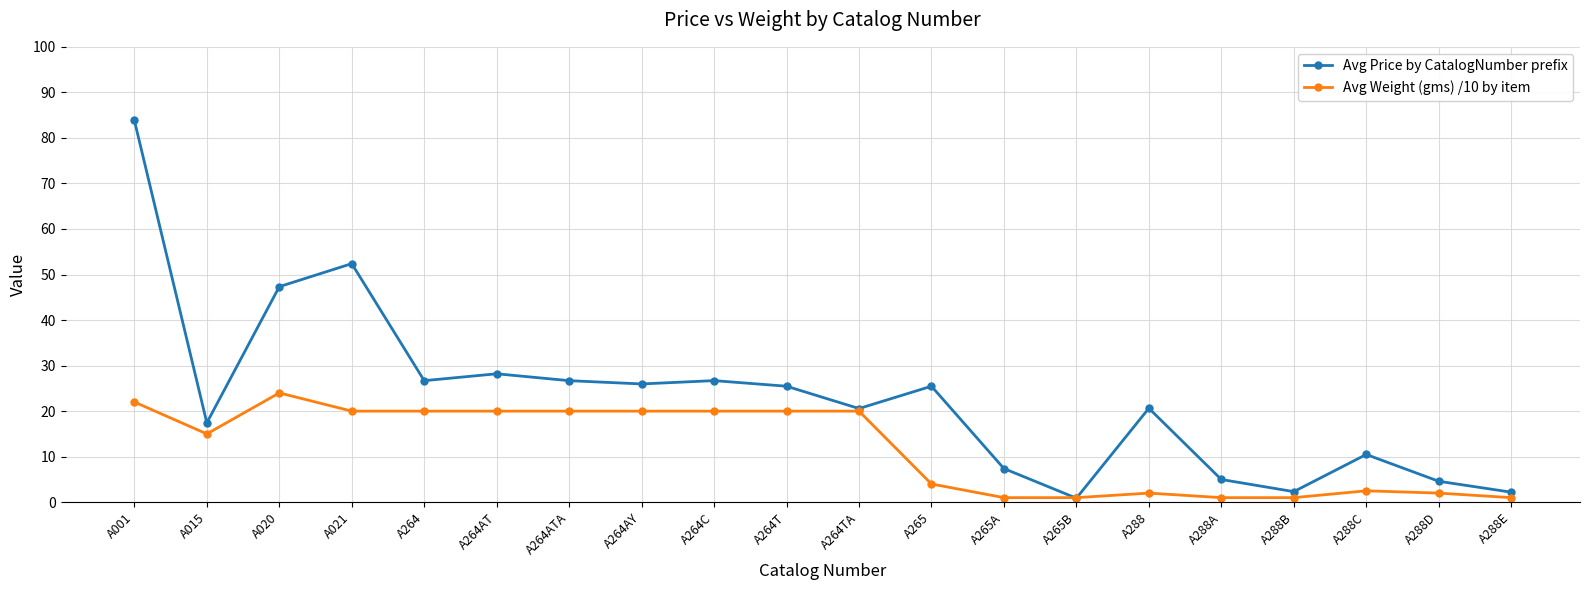

True or false: Avg Weight (gms) /10 by item has more than 1 interior local peaks.

True